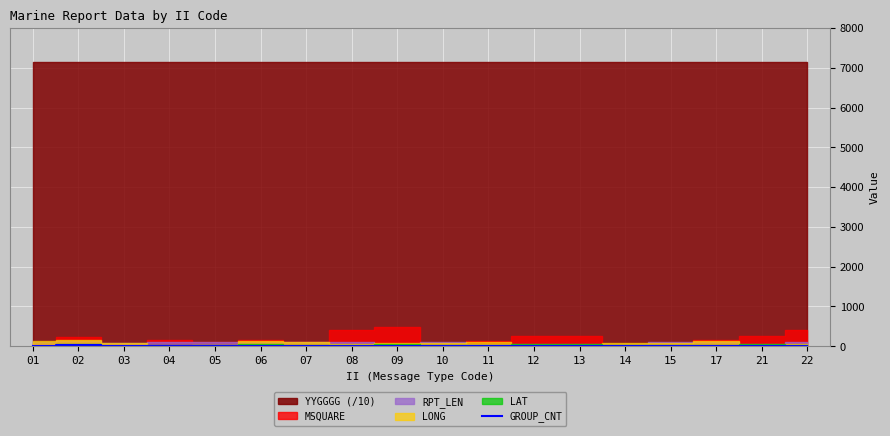

What is the change in value from 03 to 21?

-4